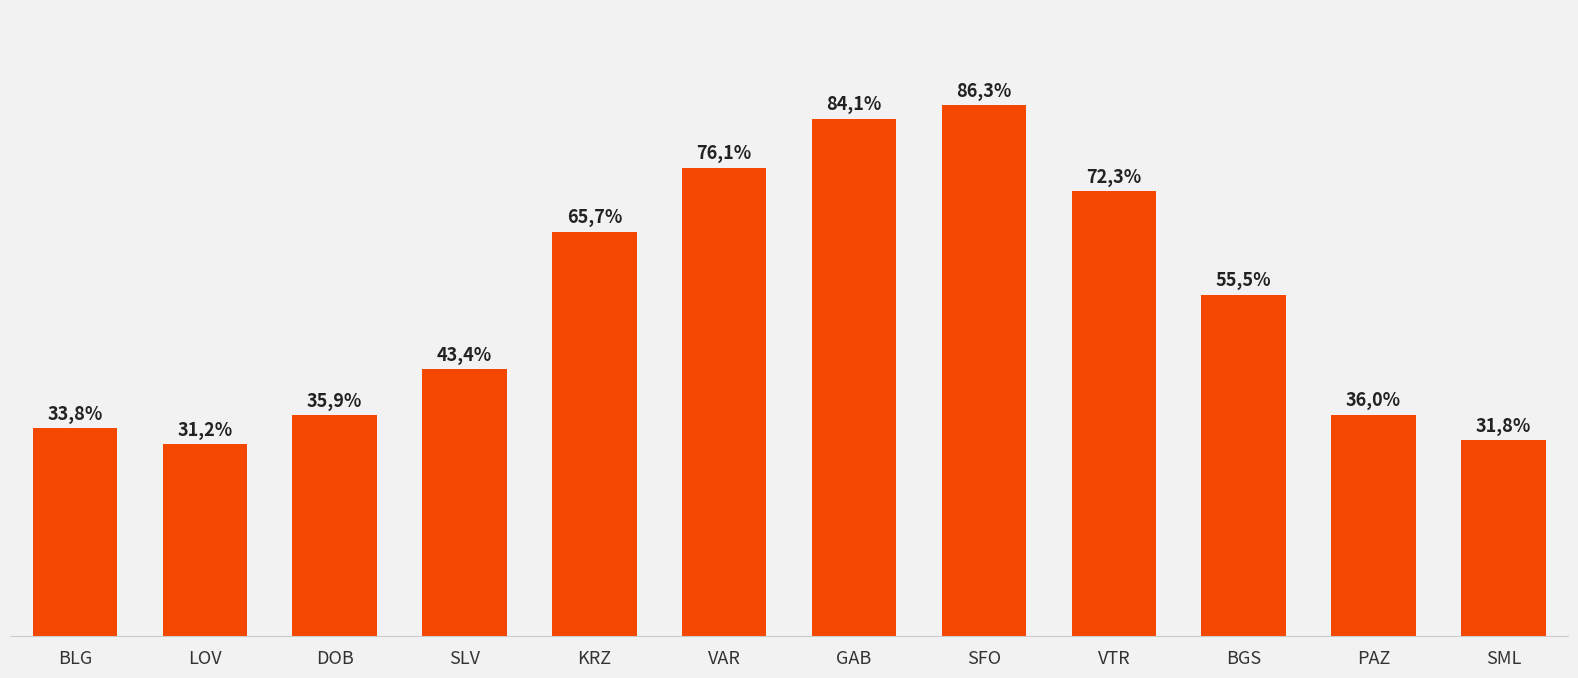

Which has a higher value, SML or PAZ?

PAZ